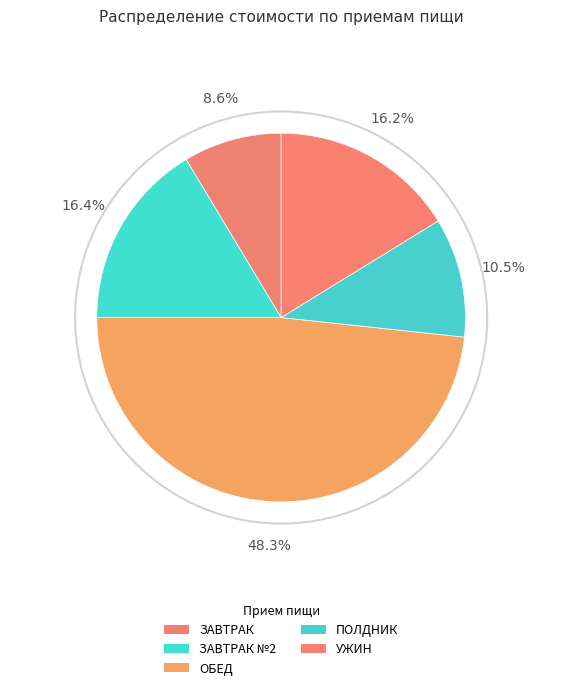

How many segments does this pie chart have?

5